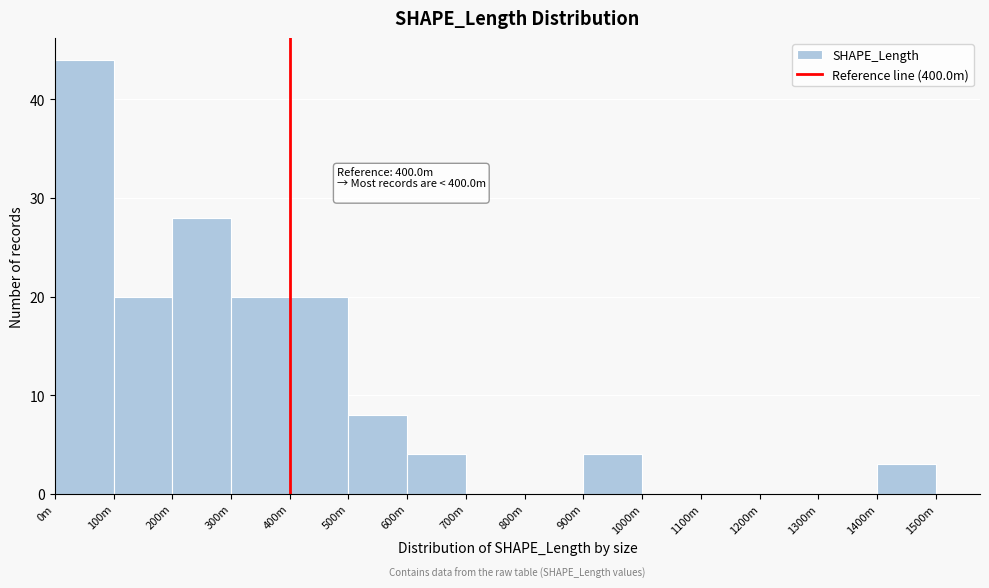

Reading left to right, what are all the values shown in this chart?

0m=44	100m=20	200m=28	300m=20	400m=20	500m=8	600m=4	700m=0	800m=0	900m=4	1000m=0	1100m=0	1200m=0	1300m=0	1400m=3